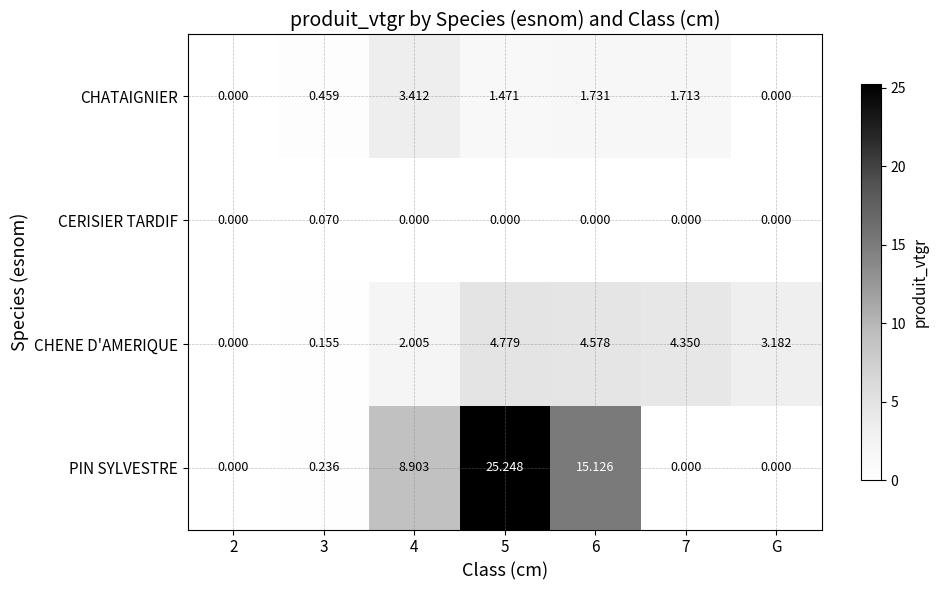

Between 3 and 4, which series saw the biggest shift?

PIN SYLVESTRE